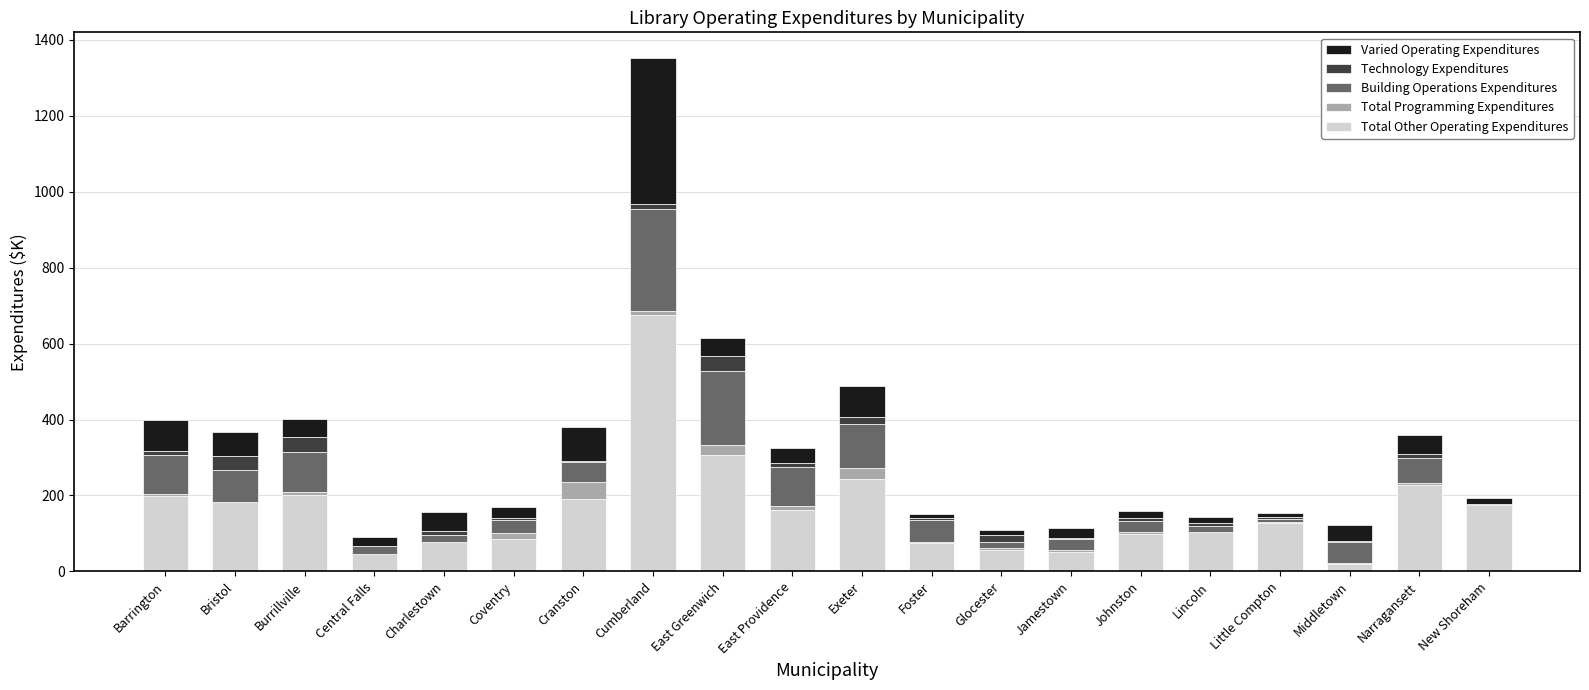

Which category has the highest value in the Total Other Operating Expenditures series?

Cumberland